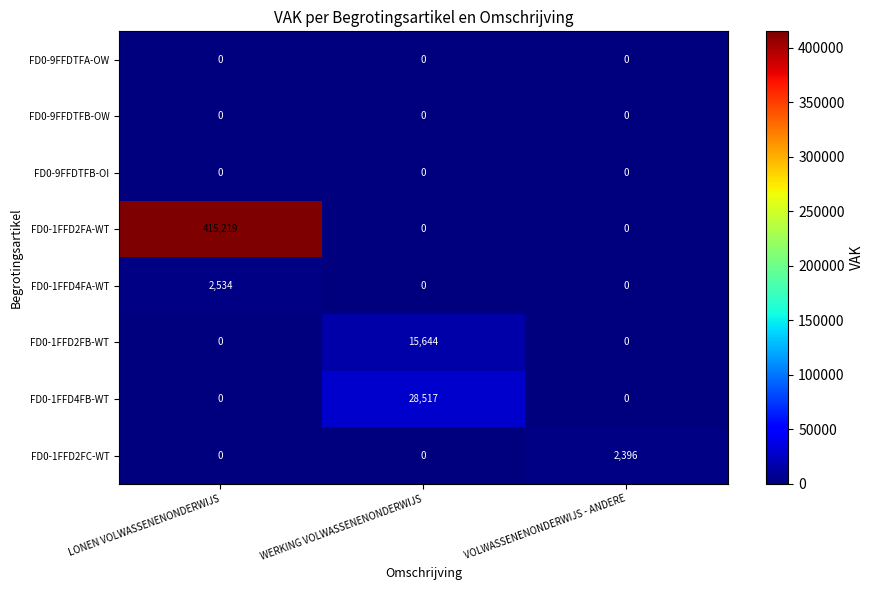

Reading left to right, list all the values displayed in this chart.

FD0-9FFDTFA-OW: 0	0	0
FD0-9FFDTFB-OW: 0	0	0
FD0-9FFDTFB-OI: 0	0	0
FD0-1FFD2FA-WT: 415219	0	0
FD0-1FFD4FA-WT: 2534	0	0
FD0-1FFD2FB-WT: 0	15644	0
FD0-1FFD4FB-WT: 0	28517	0
FD0-1FFD2FC-WT: 0	0	2396